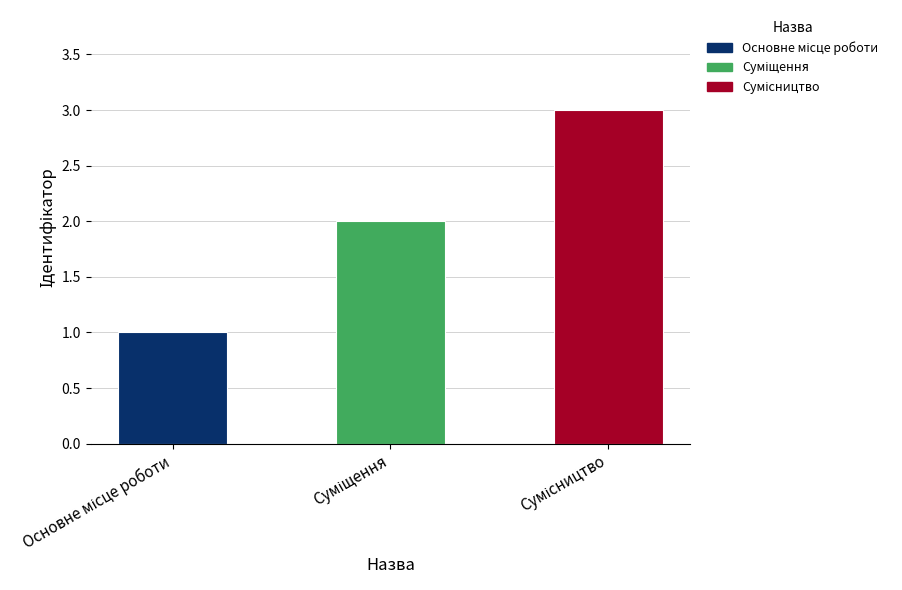

What is the greatest value displayed?

3